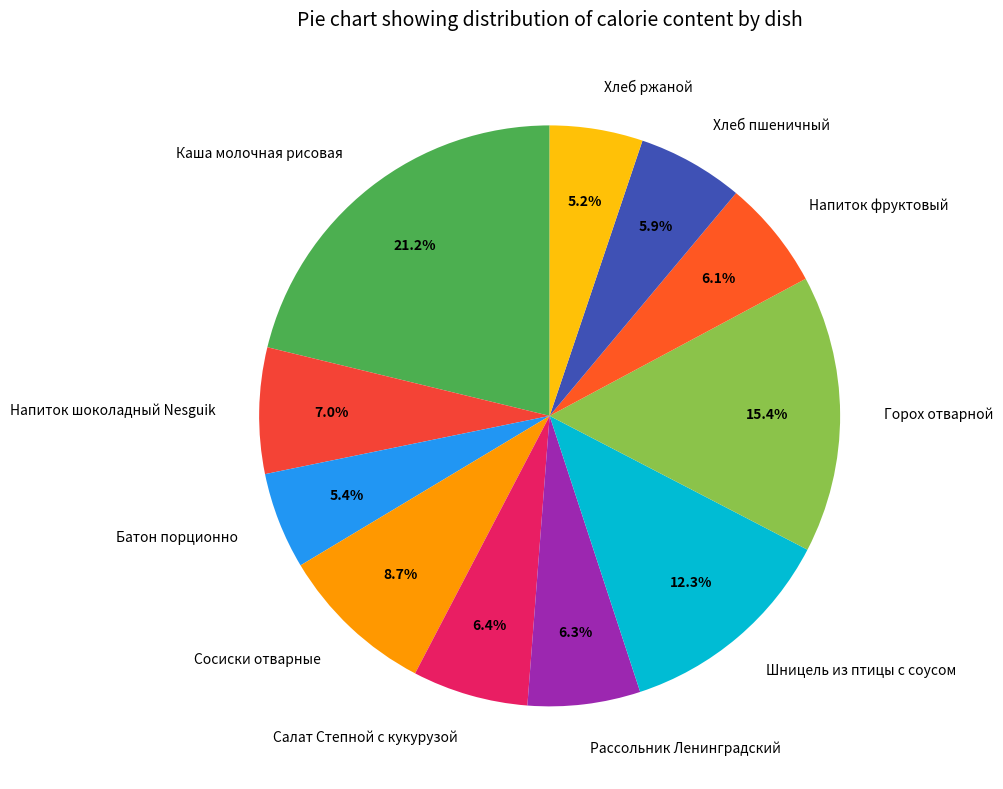

Combined, do Батон порционно and Сосиски отварные account for over 50%?

No